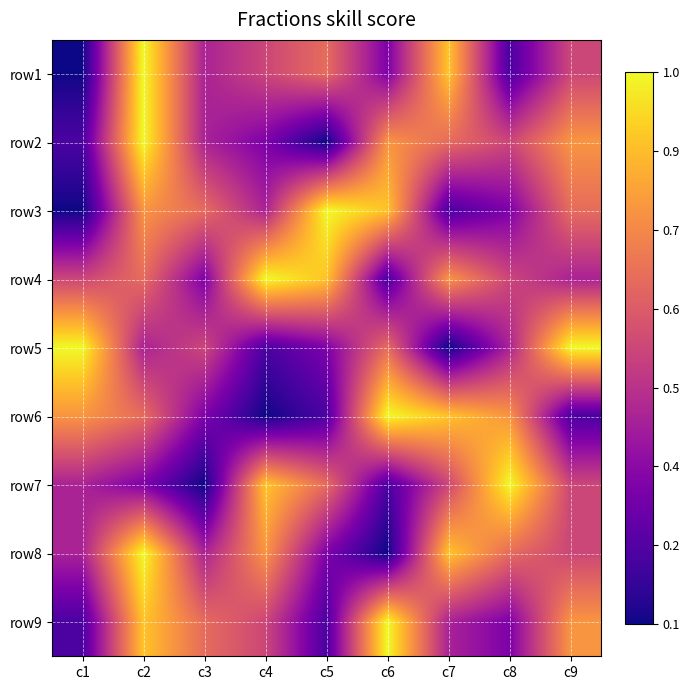

Between c2 and c6, which is larger?

c2